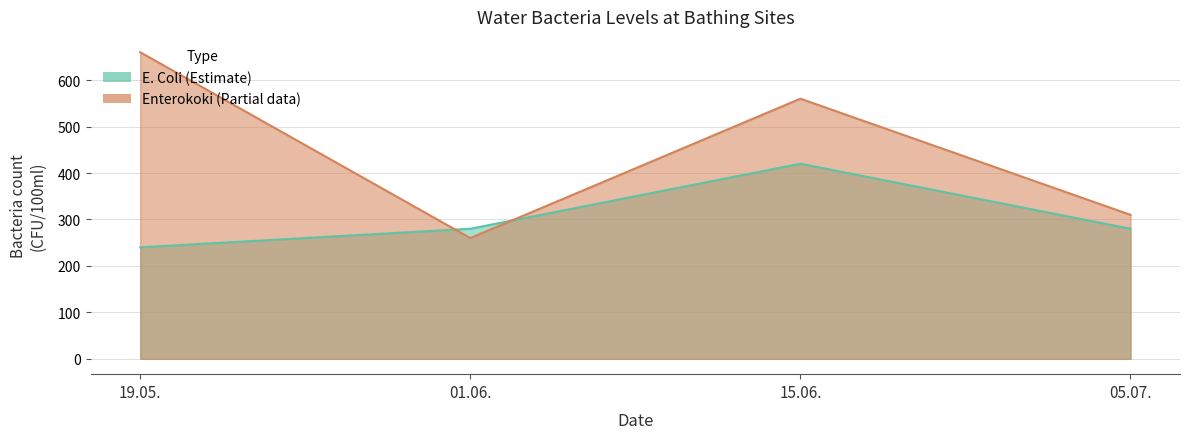

The E. Coli series shows 104 at 01.06.2022.. True or false?

False